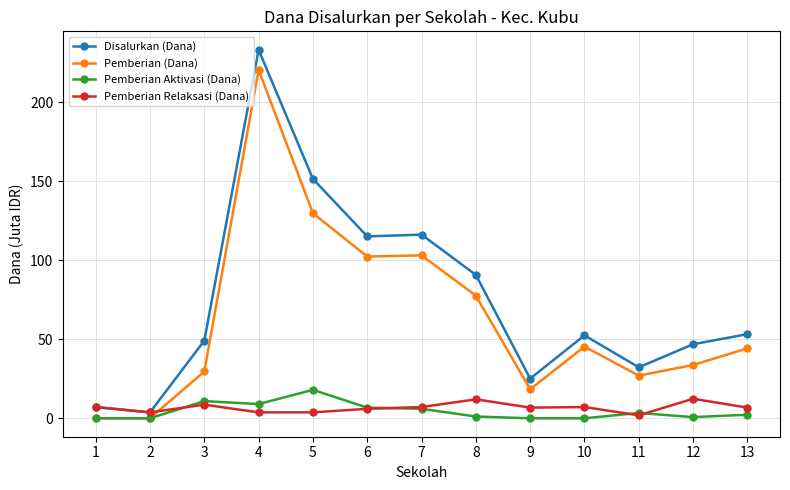

After their last crossing, which series has the higher values: Pemberian Aktivasi (Dana) or Pemberian Relaksasi (Dana)?

Pemberian Relaksasi (Dana)